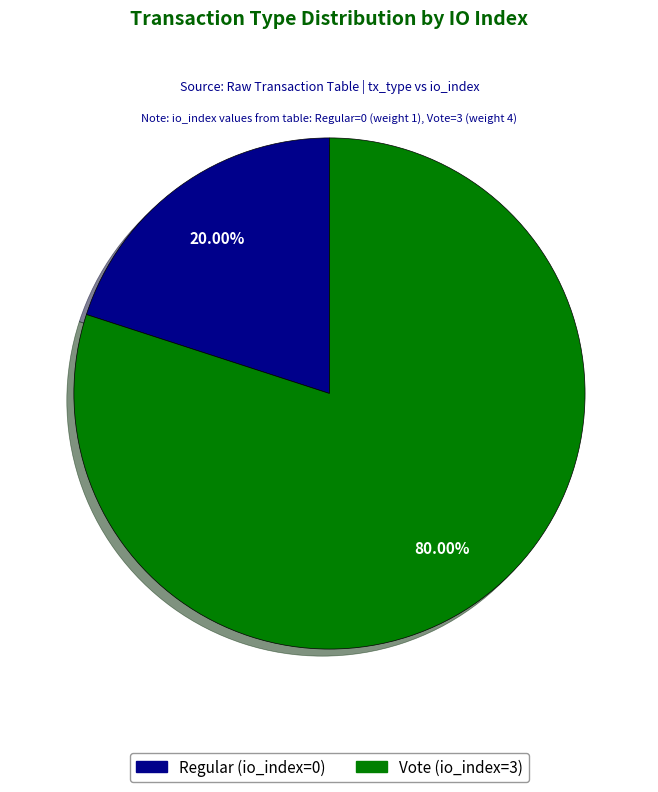

Which category has the smallest portion of the pie?

Regular (io_index=0)